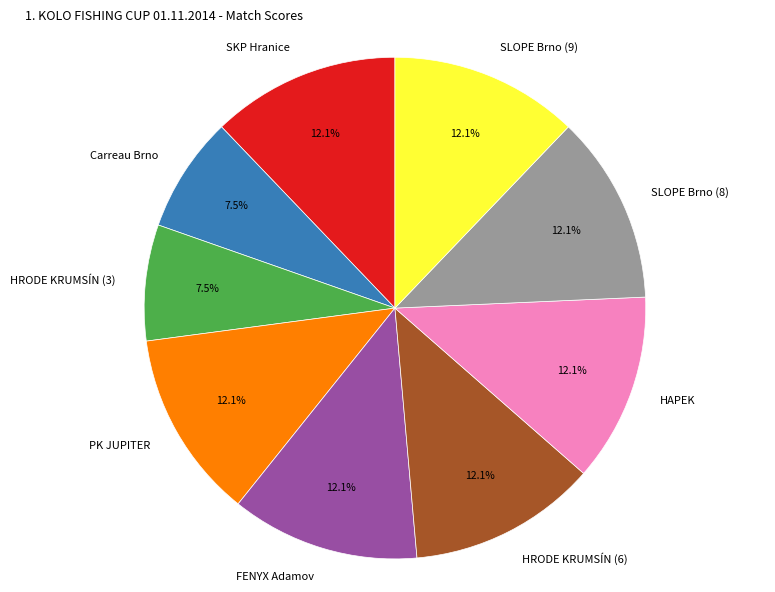

Does any single category account for the majority?

No